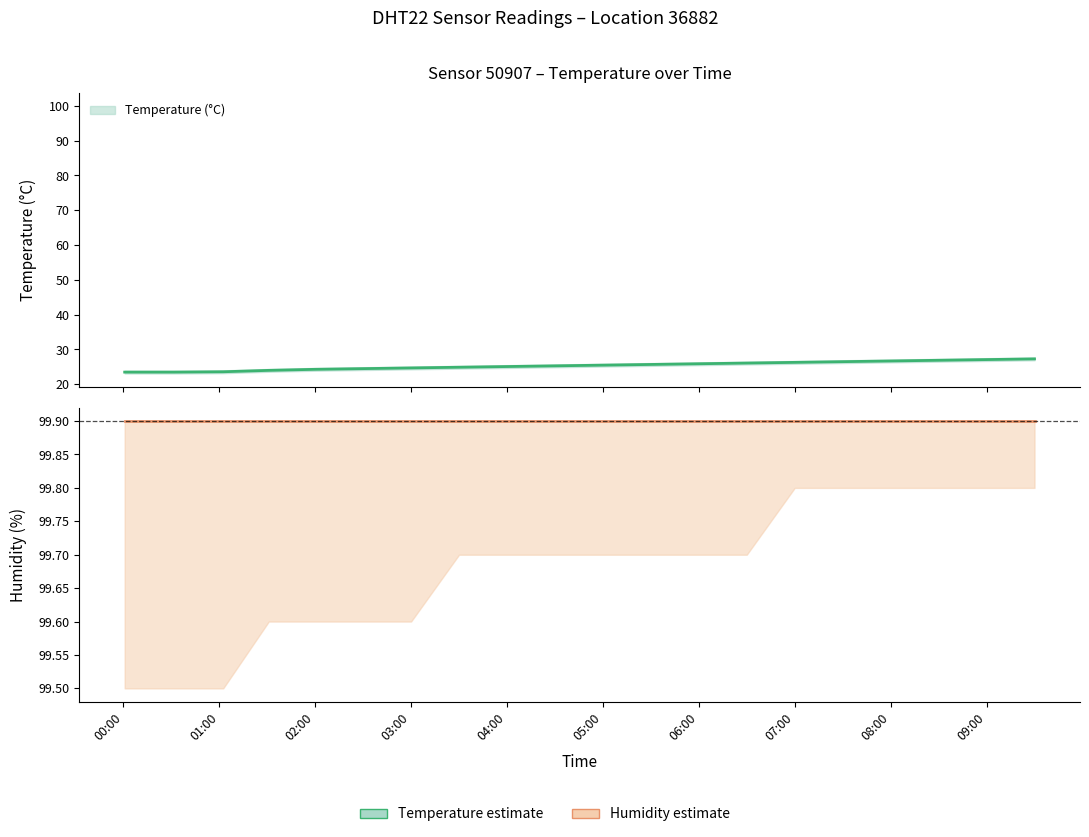

List the series in order of their peak value, highest first.

humidity, temperature